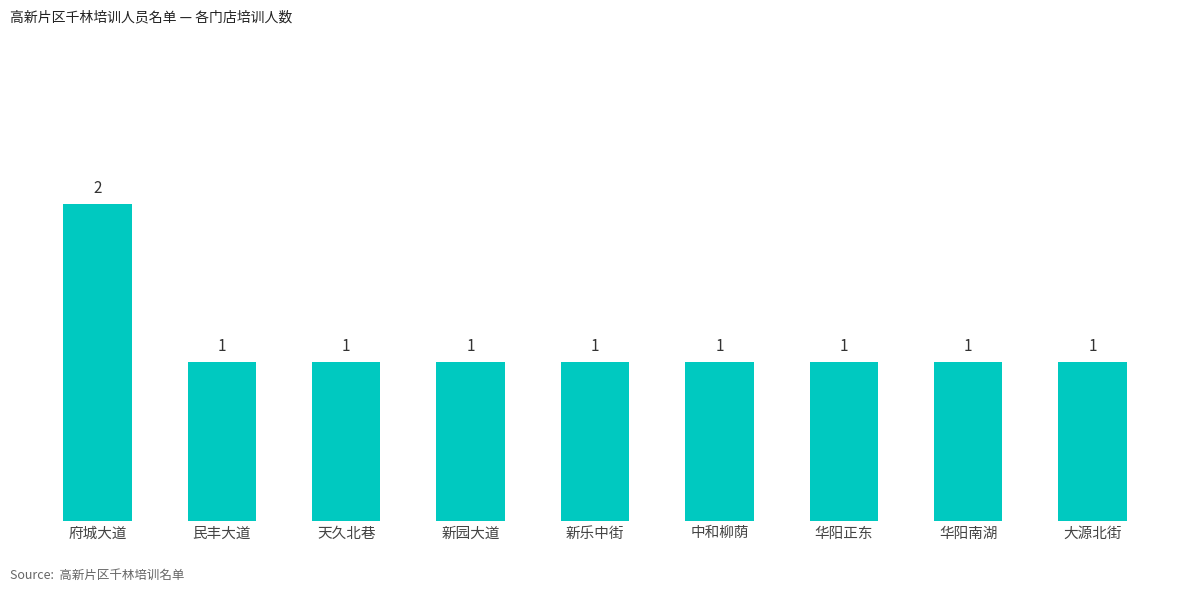

Reading left to right, transcribe all the data shown in this chart.

府城大道=2	民丰大道=1	天久北巷=1	新园大道=1	新乐中街=1	中和柳荫=1	华阳正东=1	华阳南湖=1	大源北街=1